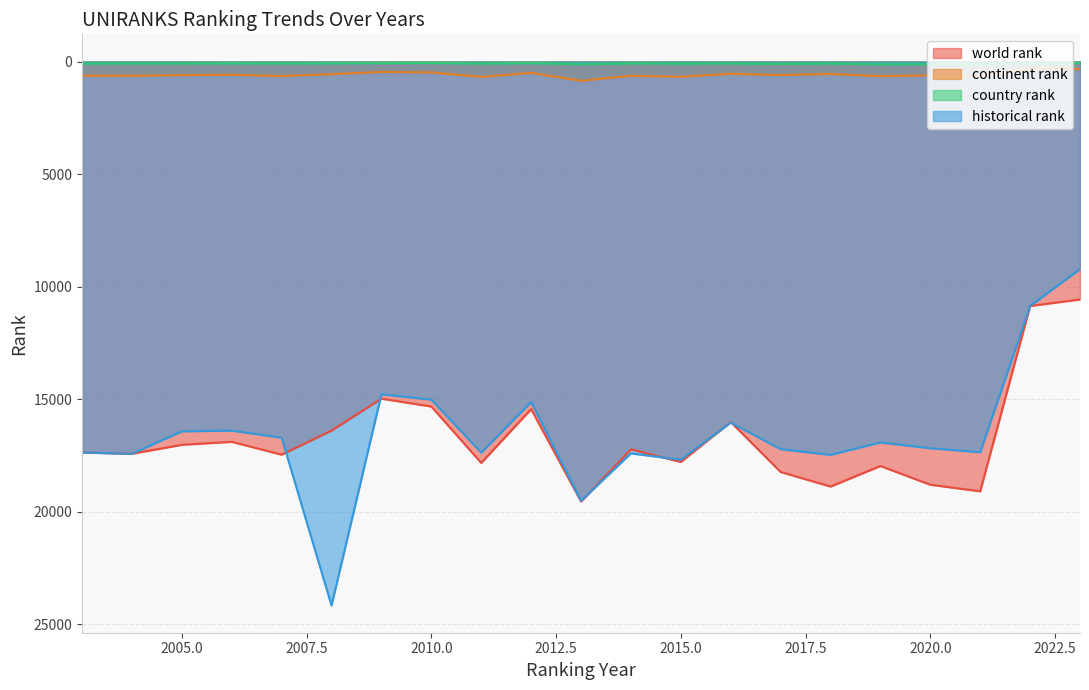

Is the value of world rank at 2020 greater than the value of country rank at 2009?

Yes